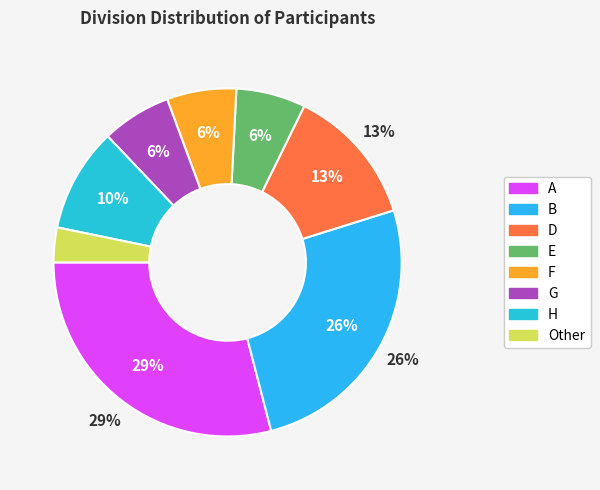

What is the smallest slice in the pie chart?

Other